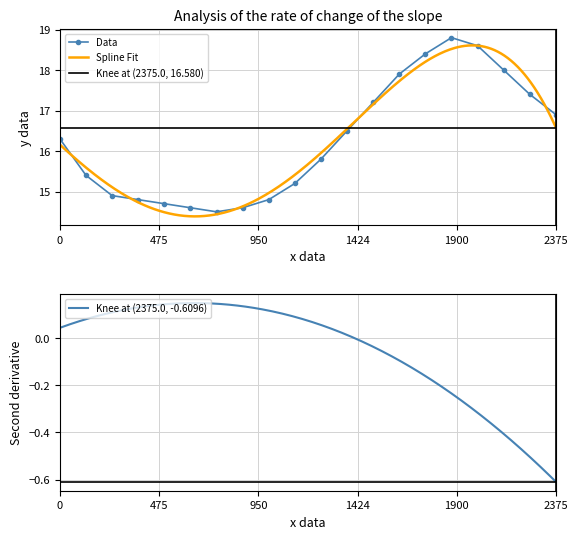

How many interior local peaks does the Data series have?

1